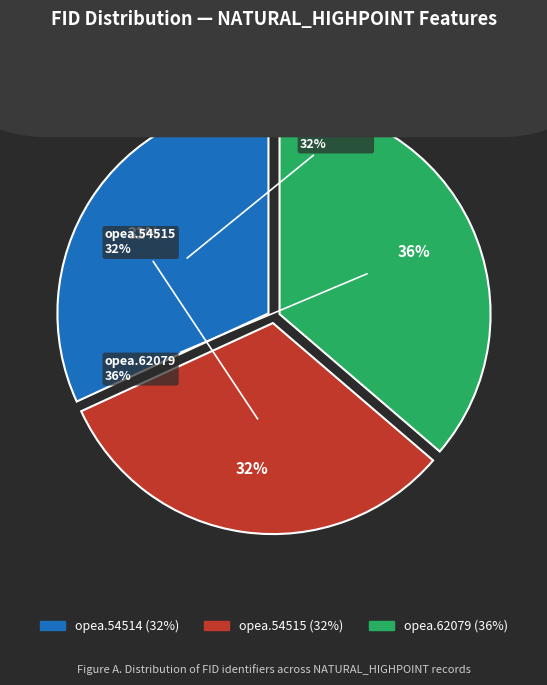

Which has a higher value, opea.62079 or opea.54514?

opea.62079